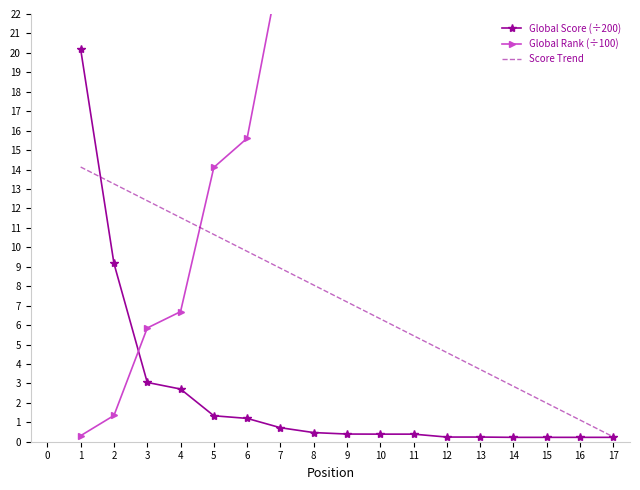

What is the difference between the maximum and minimum values in the Global Score (÷200) series?

20.0